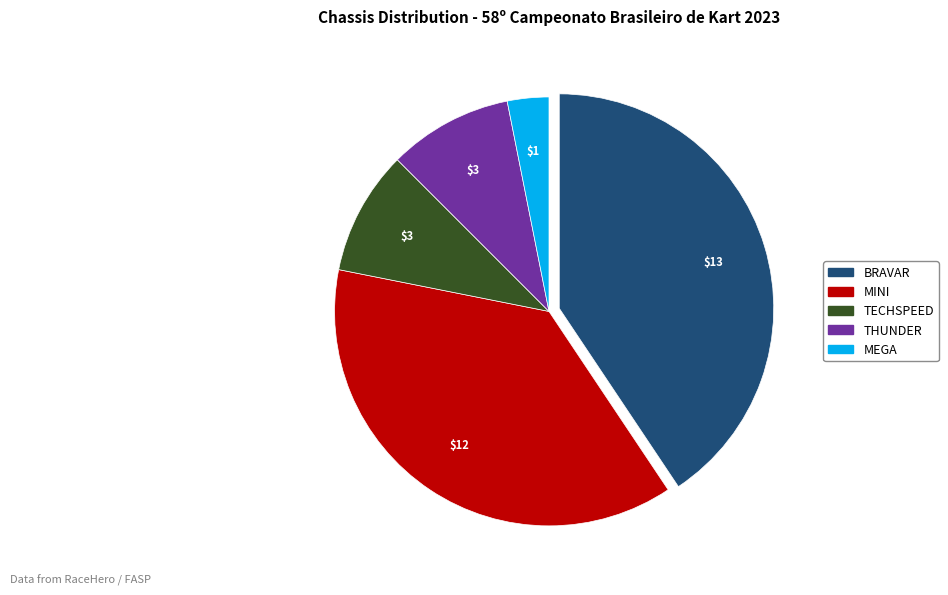

What is the smallest slice in the pie chart?

MEGA